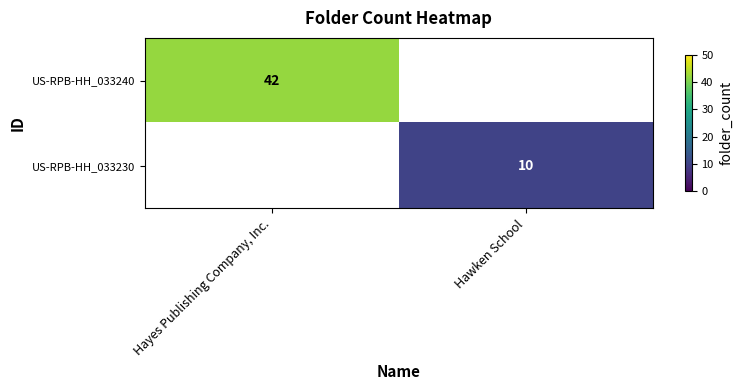

True or false: US-RPB-HH_033240 has a value of 42 at Hayes Publishing Company, Inc..

True